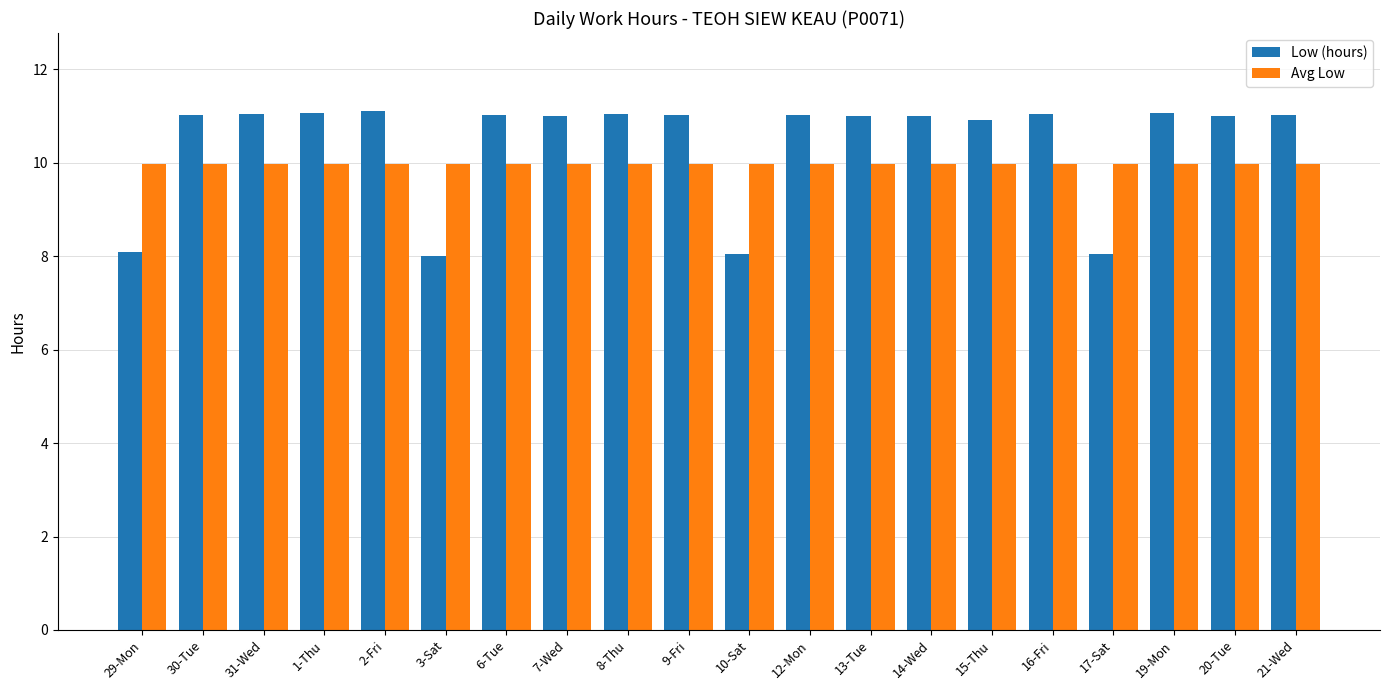

What is the average value of the Low (hours) series?

10.4